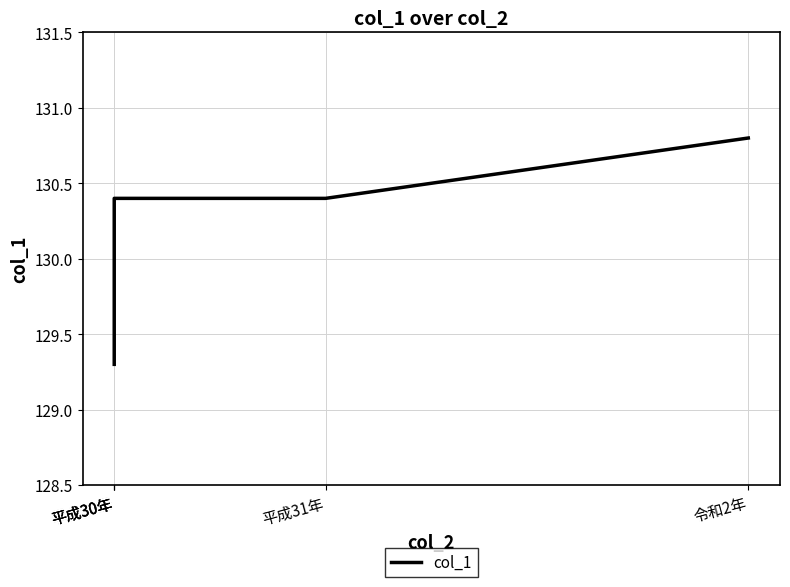

Approximately how many times larger is the value at 平成30年 compared to 平成30年?

1.0